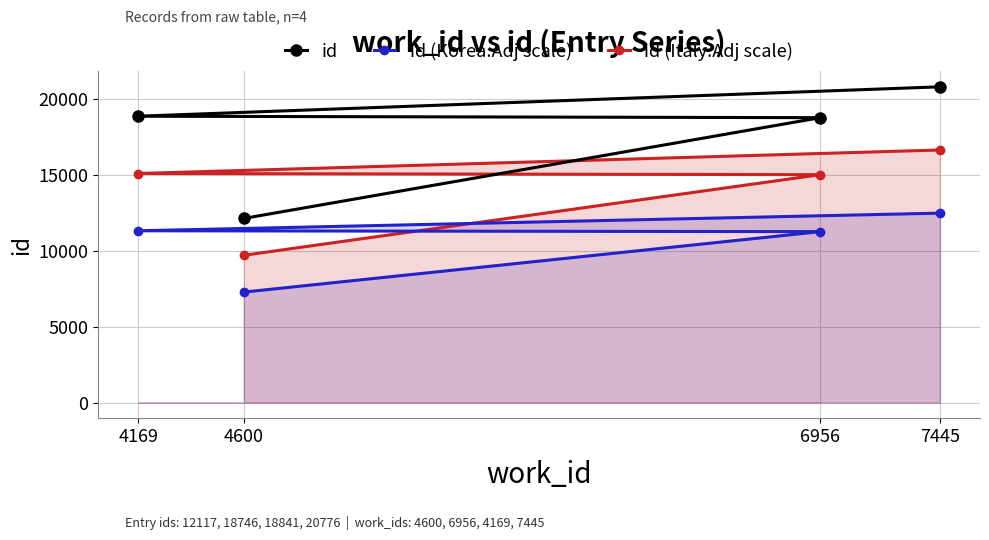

Reading left to right, extract all data points from this chart.

id: 4600=12117.0	6956=18746.0	4169=18841.0	7445=20776.0
id (Korea.Adj scale): 4600=7270.2	6956=11247.6	4169=11304.6	7445=12465.6
id (Italy.Adj scale): 4600=9693.6	6956=14996.8	4169=15072.8	7445=16620.8